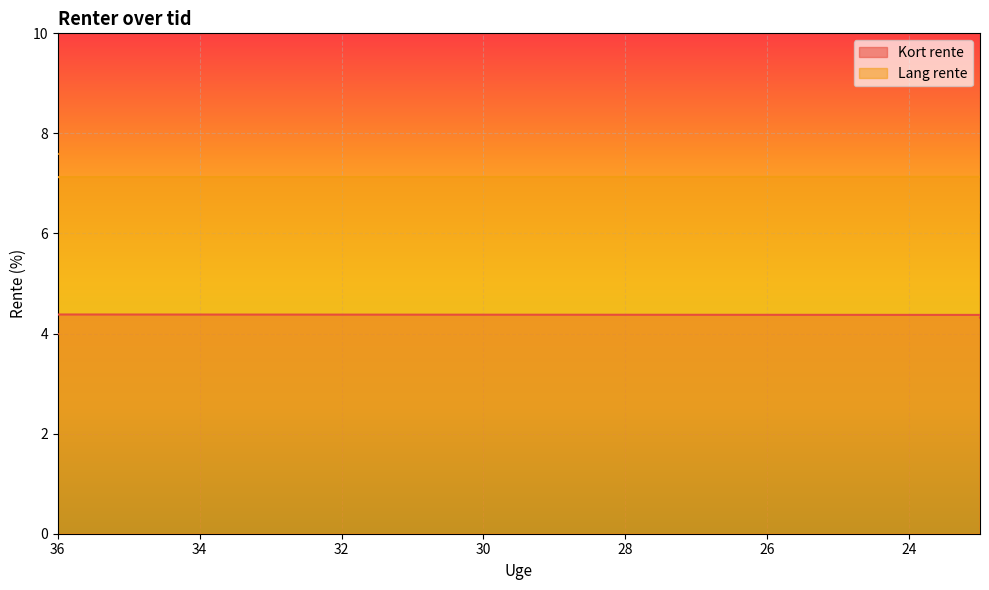

True or false: Kort rente and Lang rente intersect in this chart.

False